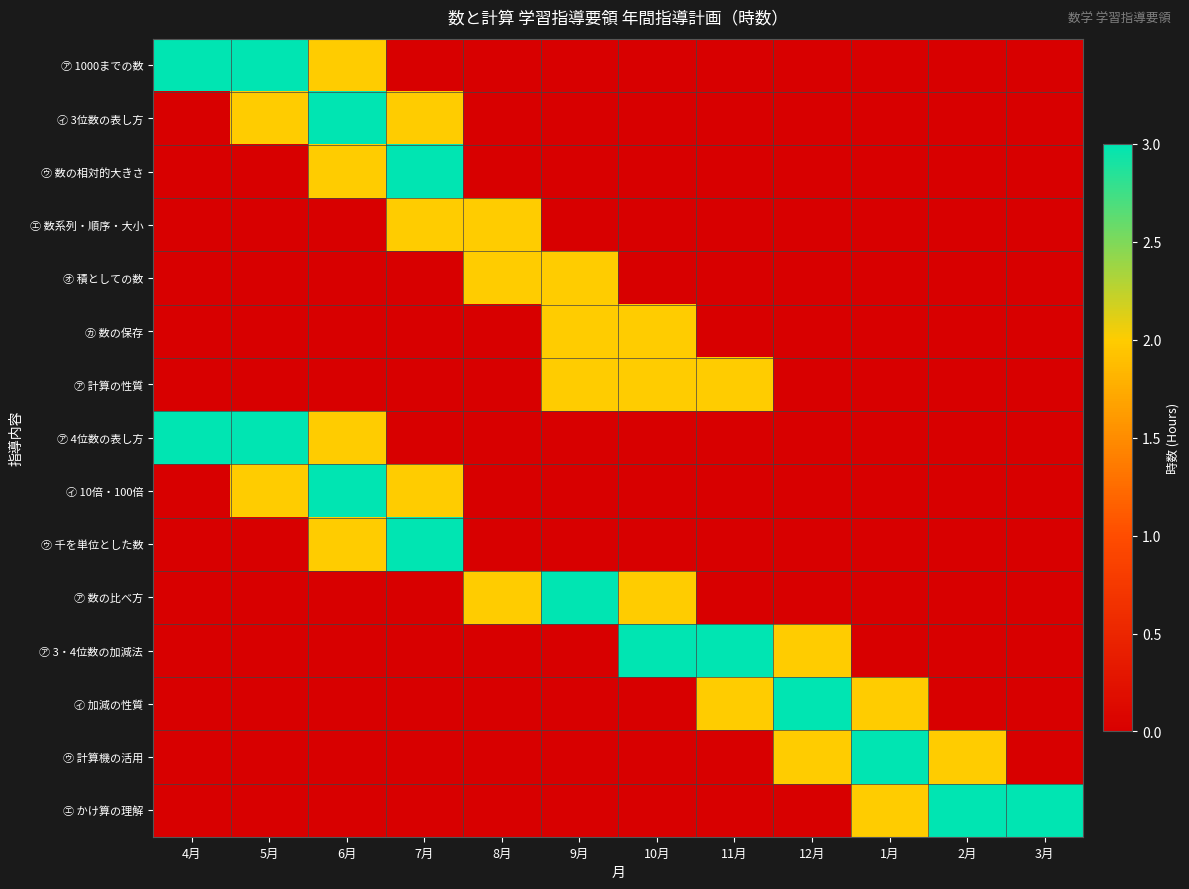

Which series has the widest spread of values?

㋐ 1000までの数